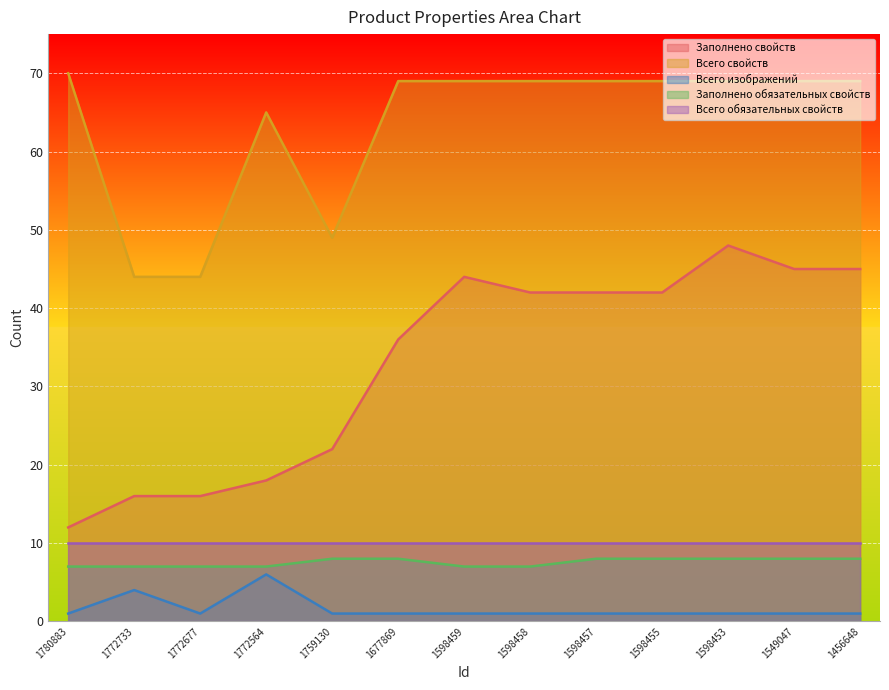

What is the value of the Всего изображений point at the 7th from the left?

1